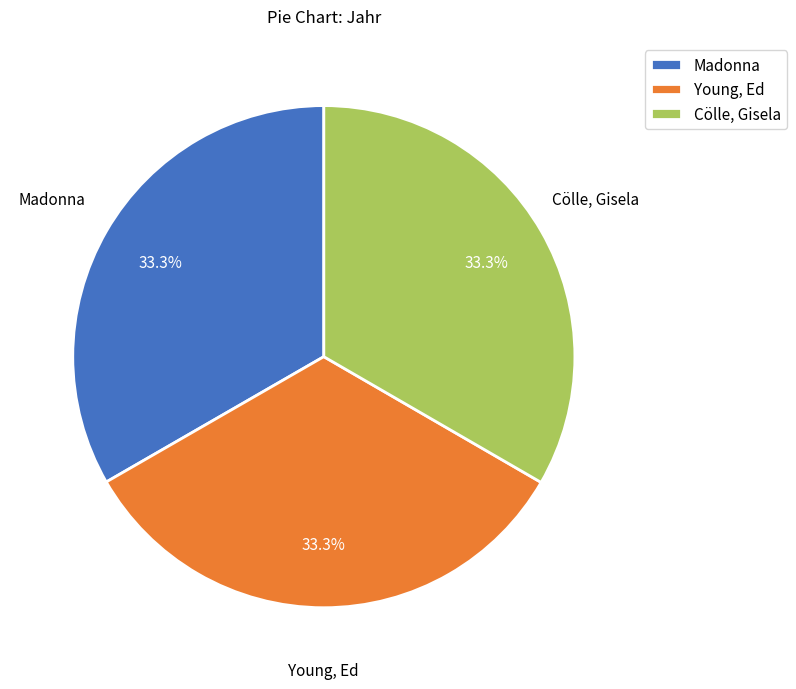

How much of the chart is everything except Cölle, Gisela?

66.7%